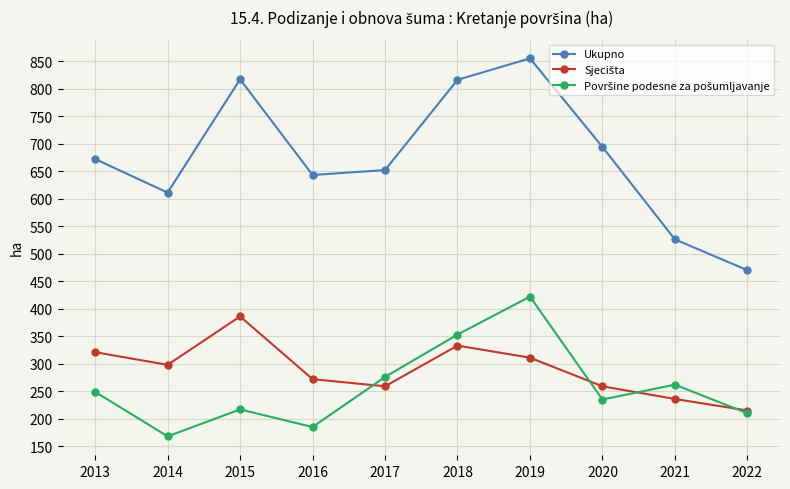

What is the value of the Ukupno point at the 9th from the left?

526